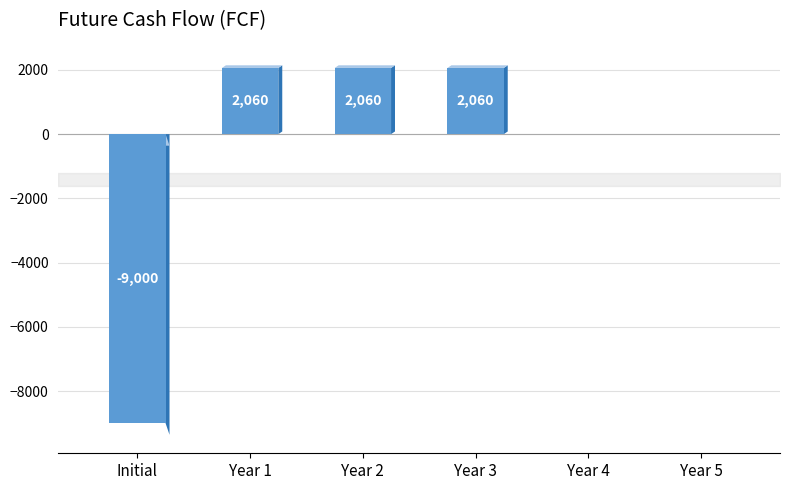

What is the sum of the values at Initial and Year 5?

-9000